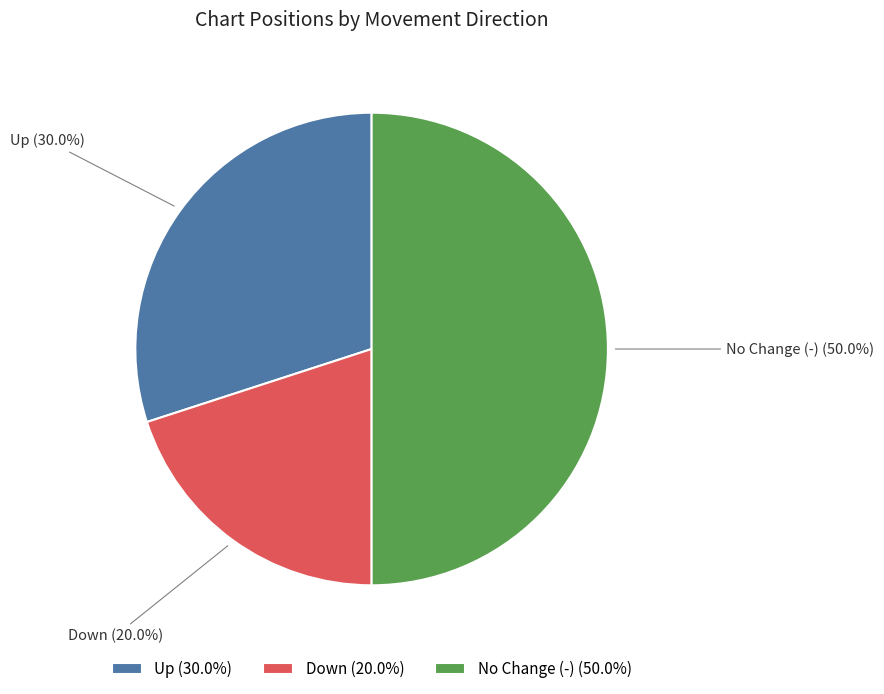

Count the number of slices in the pie.

3